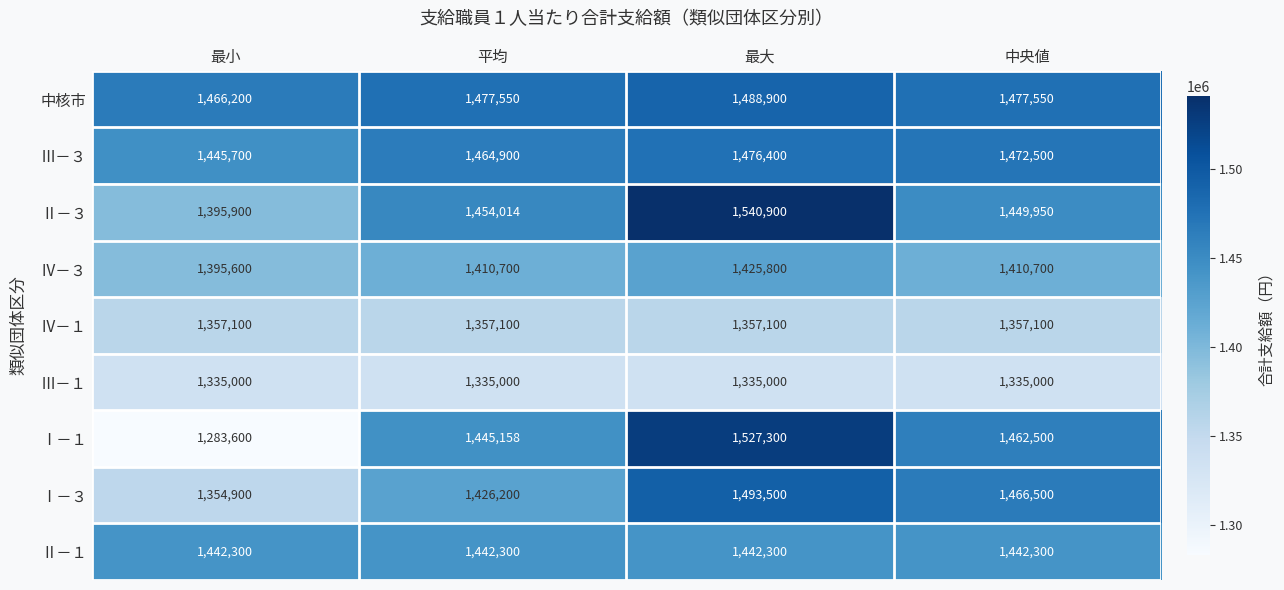

At how many categories does at least one series exceed 1475566?

3